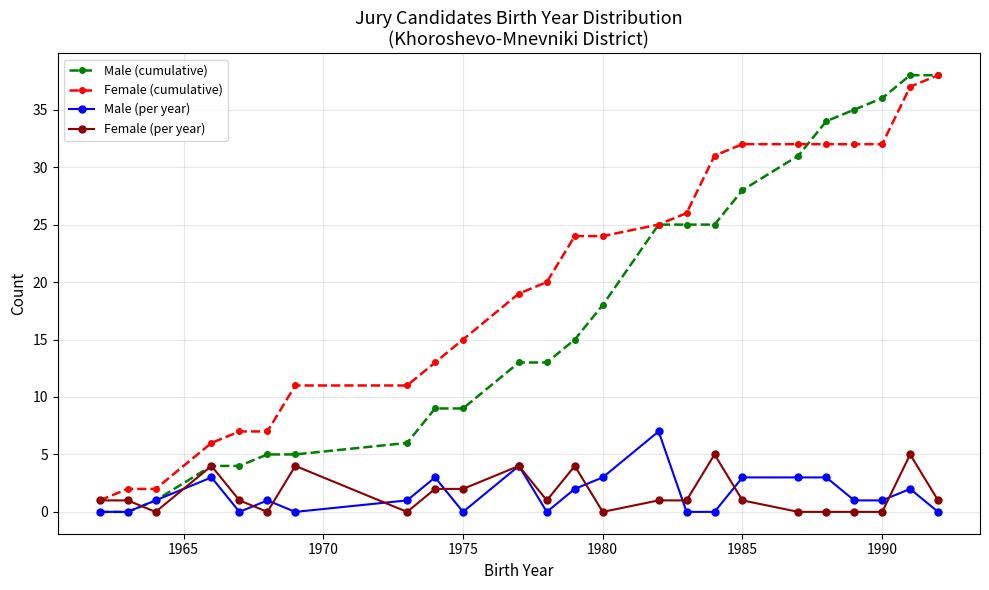

What are all the series names shown in the legend?

Male (cumulative), Female (cumulative), Male (per year), Female (per year)